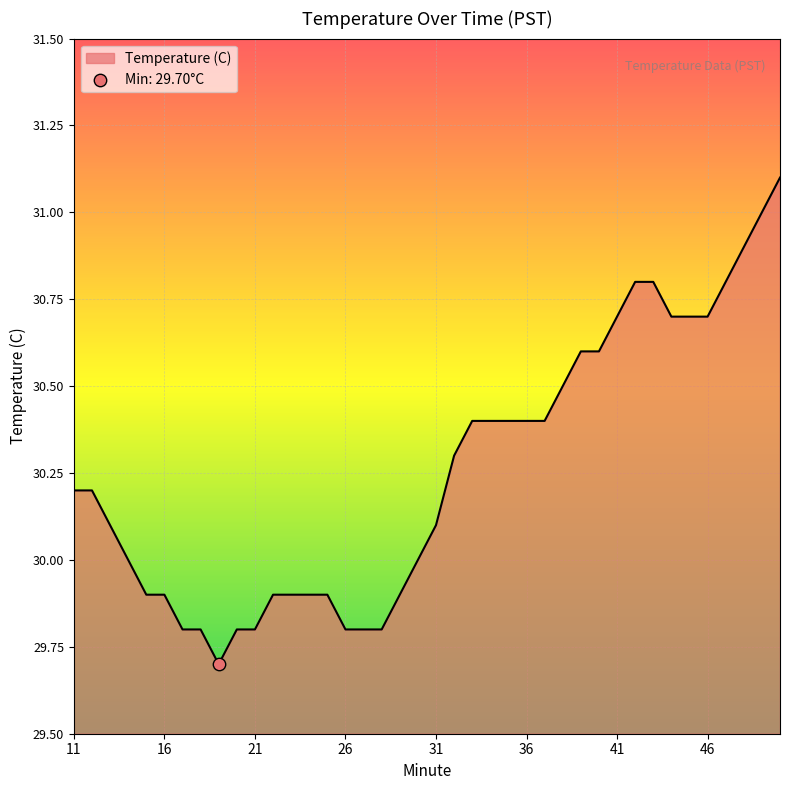

What is the difference between the maximum and minimum values?

1.4